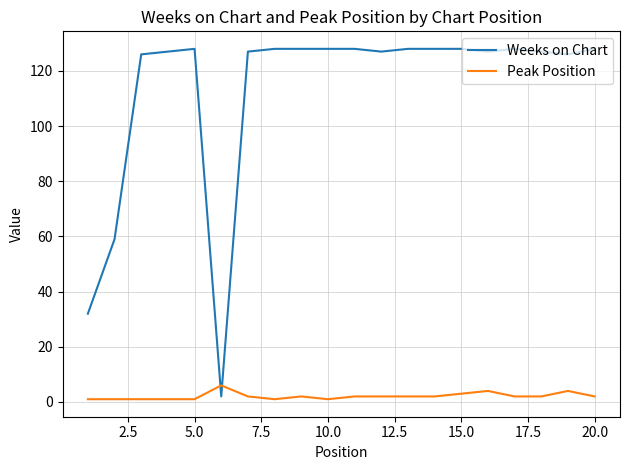

After their last crossing, which series has the higher values: Peak Position or Weeks on Chart?

Weeks on Chart